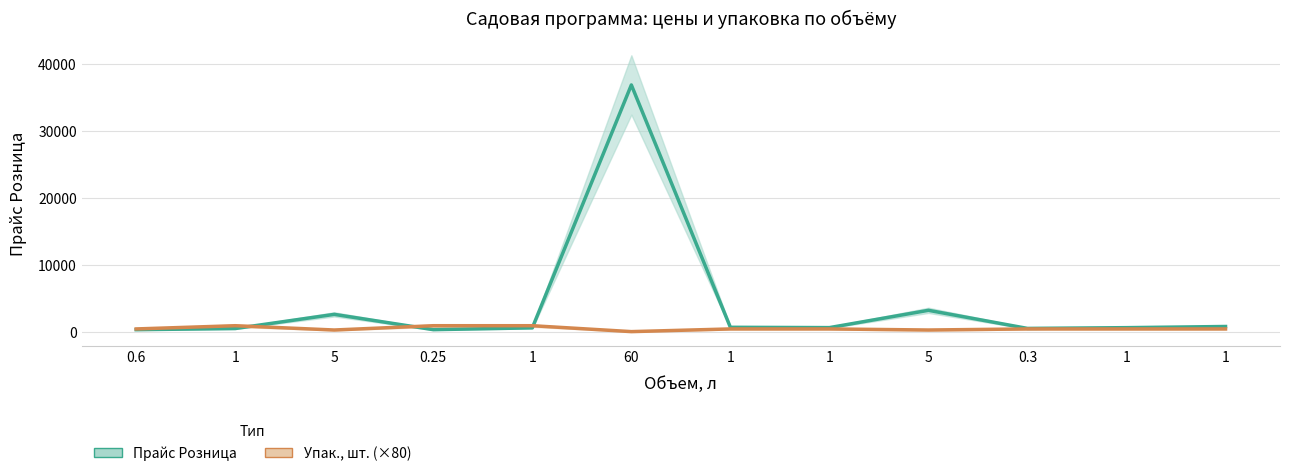

Between which two adjacent categories do Упак., шт. (×80) and Прайс Розница first intersect?

1 and 5